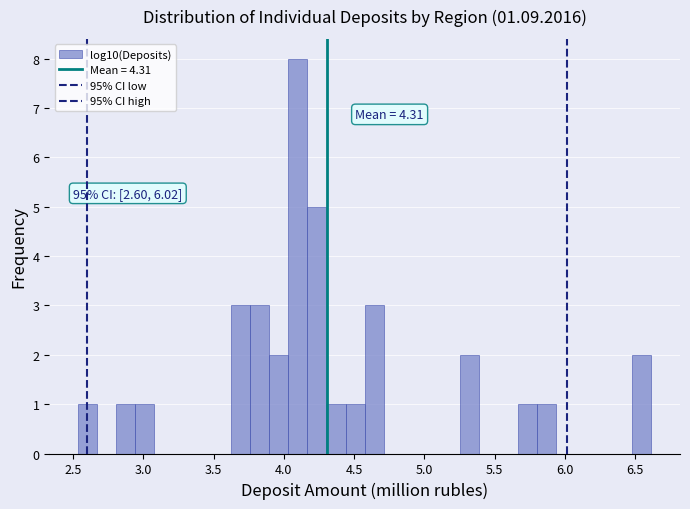

Read against the x-axis, roughly where is the centre of the tallest bar?

4.10